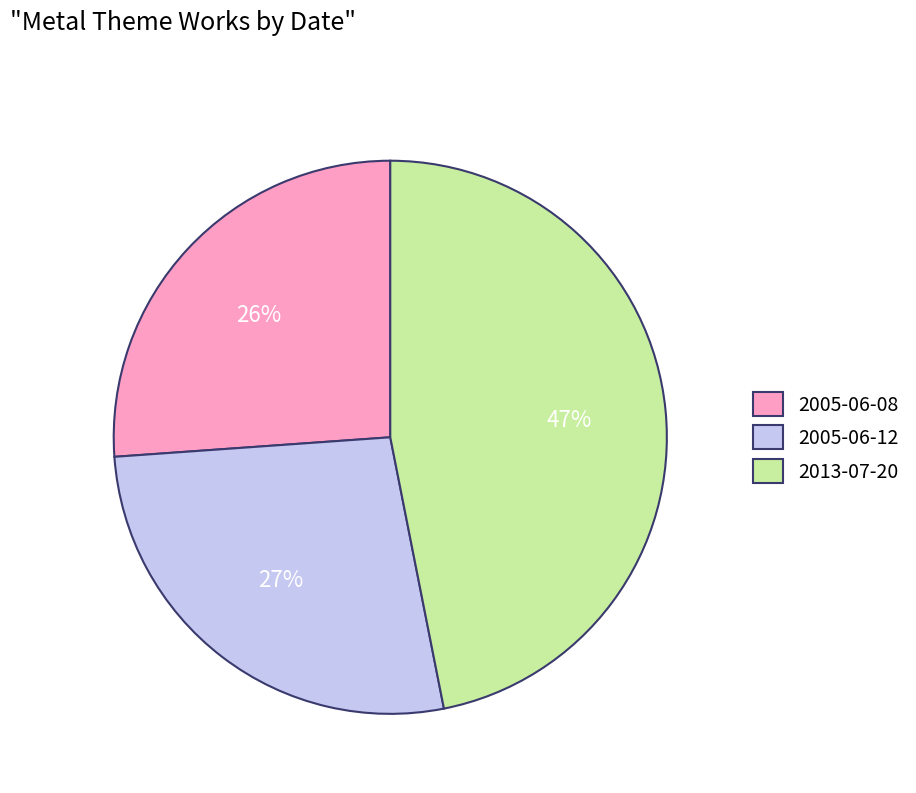

Is the sum of 2005-06-08 and 2005-06-12 greater than half?

Yes